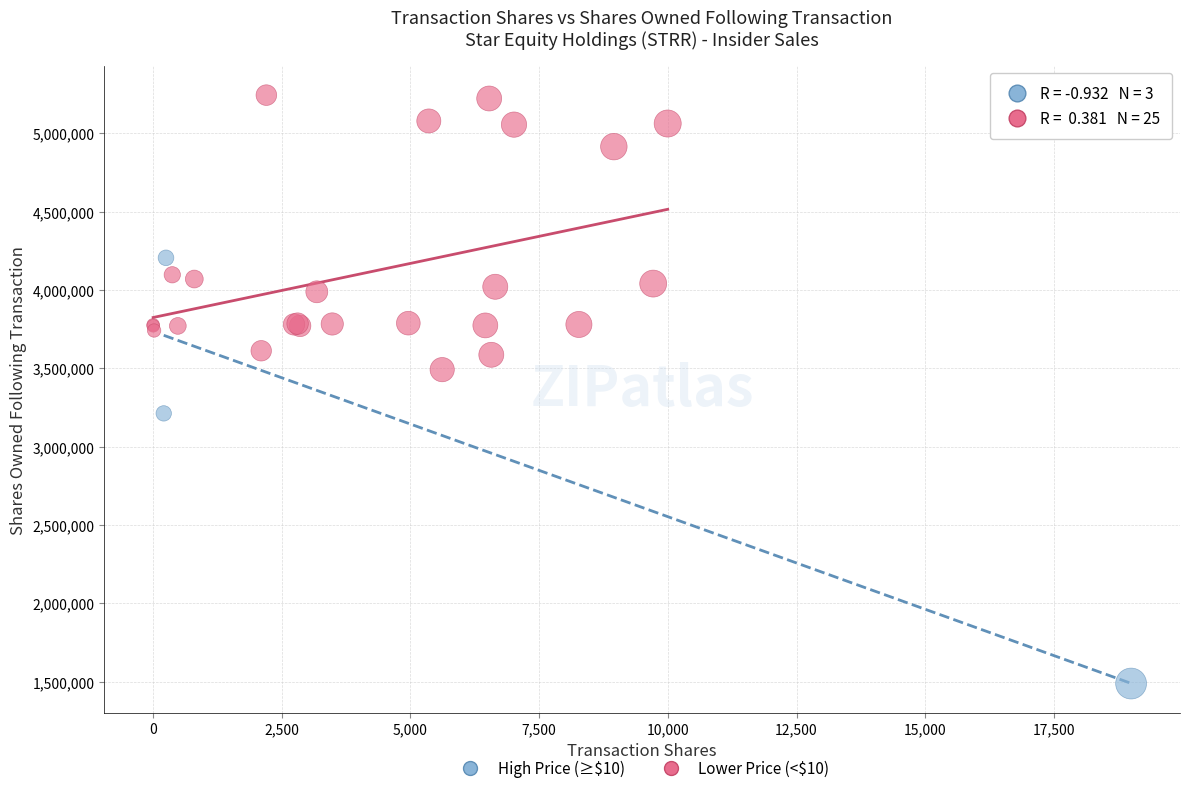

Which series contains the highest Y value?

Lower Price (<$10)